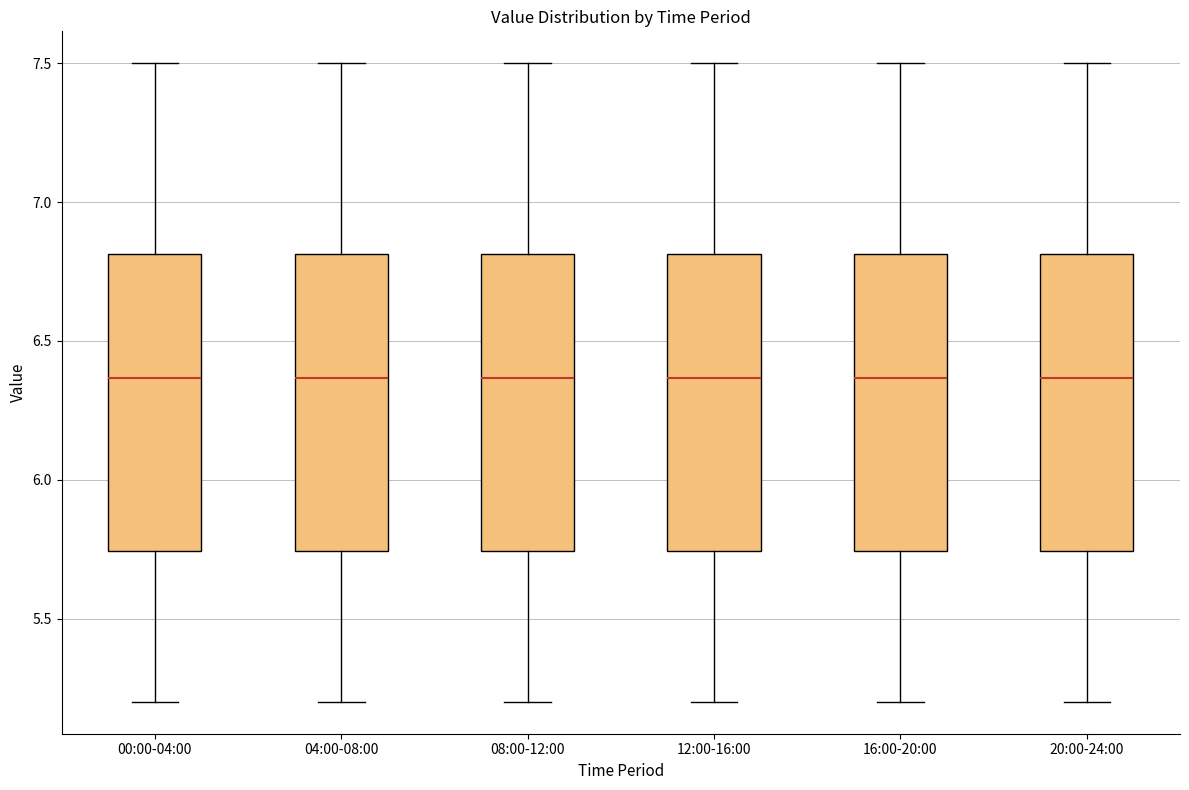

Reading left to right, read every box against the y-axis: the position of its median line, the range the box covers, and the ends of its whiskers. The values are not printed on the chart, so give them approximately, as read against the axis.

00:00-04:00: median 6.35, box 5.75 to 6.80, whiskers 5.20 to 7.50
04:00-08:00: median 6.35, box 5.75 to 6.80, whiskers 5.20 to 7.50
08:00-12:00: median 6.35, box 5.75 to 6.80, whiskers 5.20 to 7.50
12:00-16:00: median 6.35, box 5.75 to 6.80, whiskers 5.20 to 7.50
16:00-20:00: median 6.35, box 5.75 to 6.80, whiskers 5.20 to 7.50
20:00-24:00: median 6.35, box 5.75 to 6.80, whiskers 5.20 to 7.50